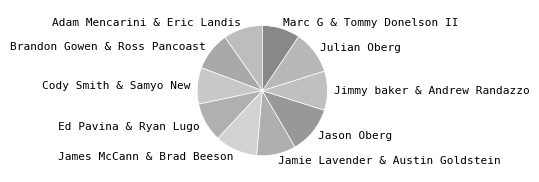

How many segments does this pie chart have?

10